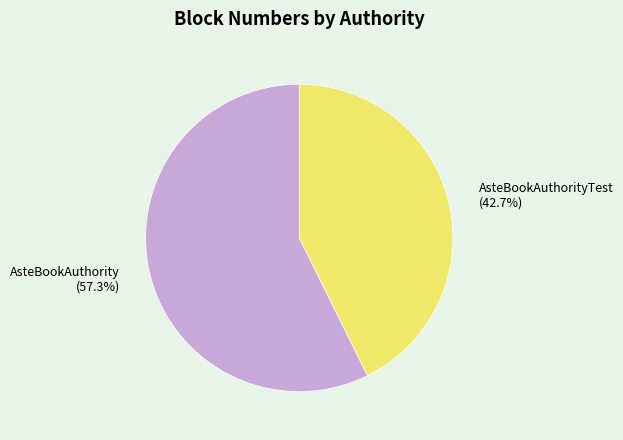

To the nearest percent, what is the combined percentage of AsteBookAuthorityTest and AsteBookAuthority?

100%